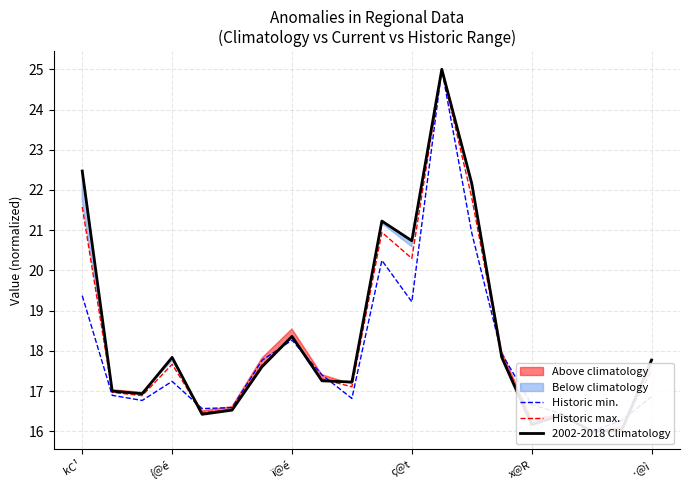

What is the sum of the 2002-2018 Climatology values at ·@ì and 7?

34.9